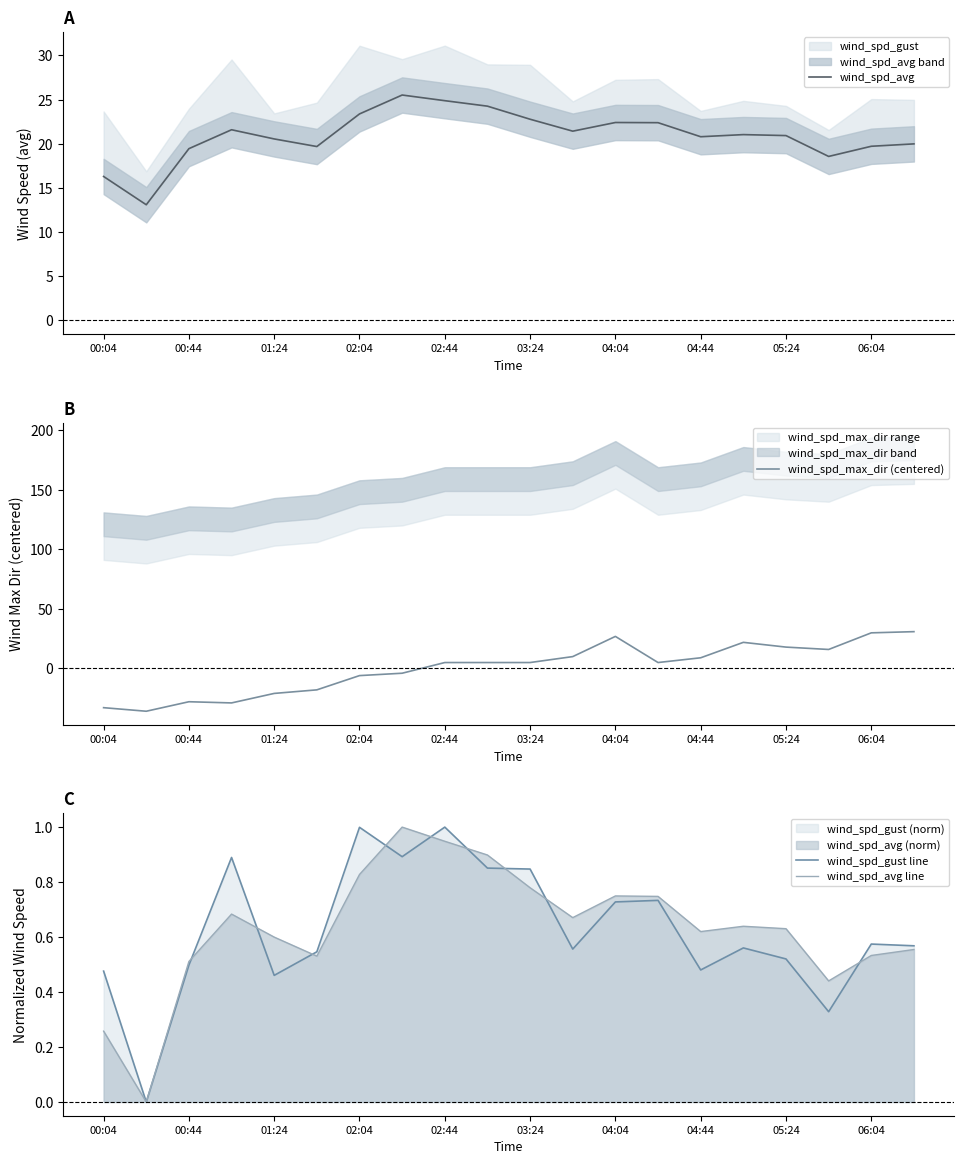

What is the minimum value for wind_spd_max_dir (centered)?

-36.4